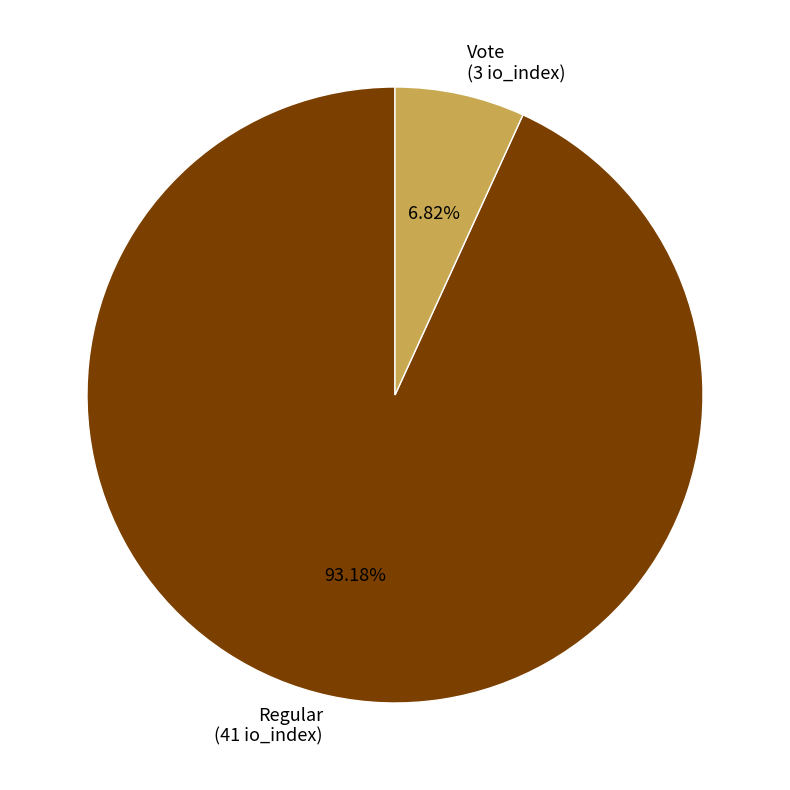

Between Vote (3 io_index) and Regular (41 io_index), which is larger?

Regular (41 io_index)